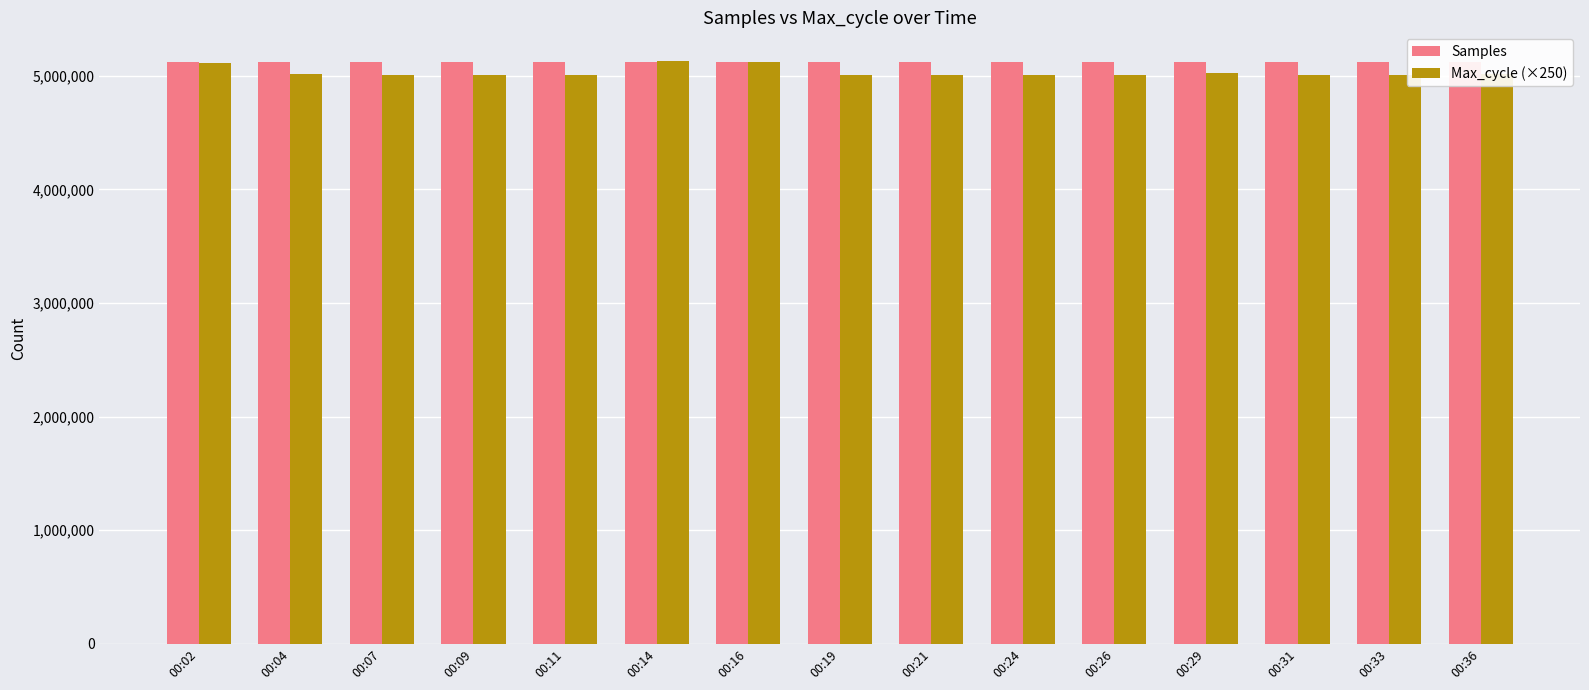

What is the value of the Samples bar at the 11th from the left?

5124335